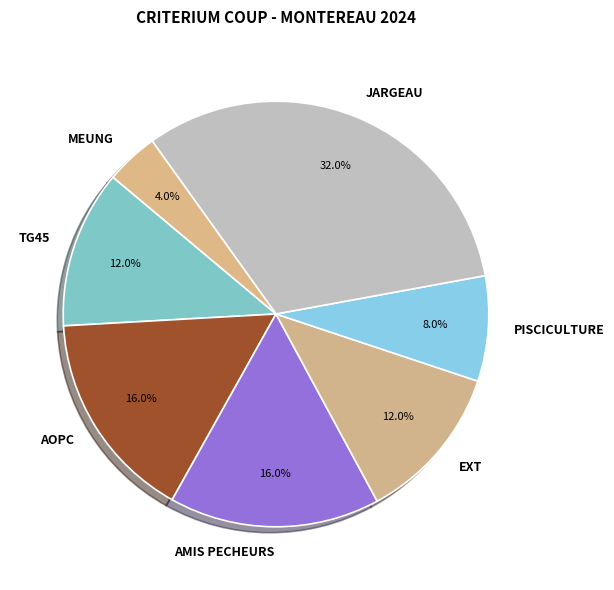

What is the ratio of the value at AMIS PECHEURS to the value at EXT?

1.3